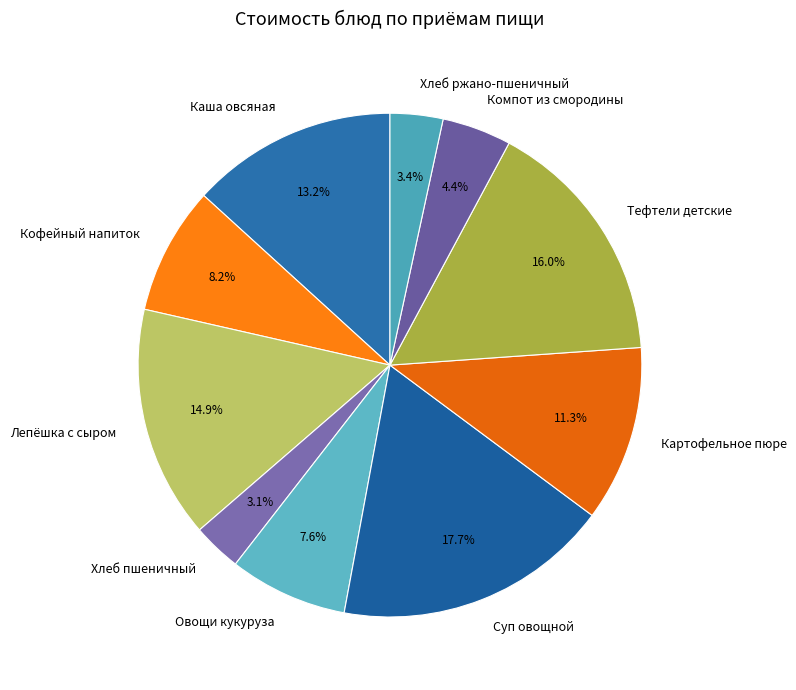

To the nearest percent, what portion does Суп овощной represent?

18%